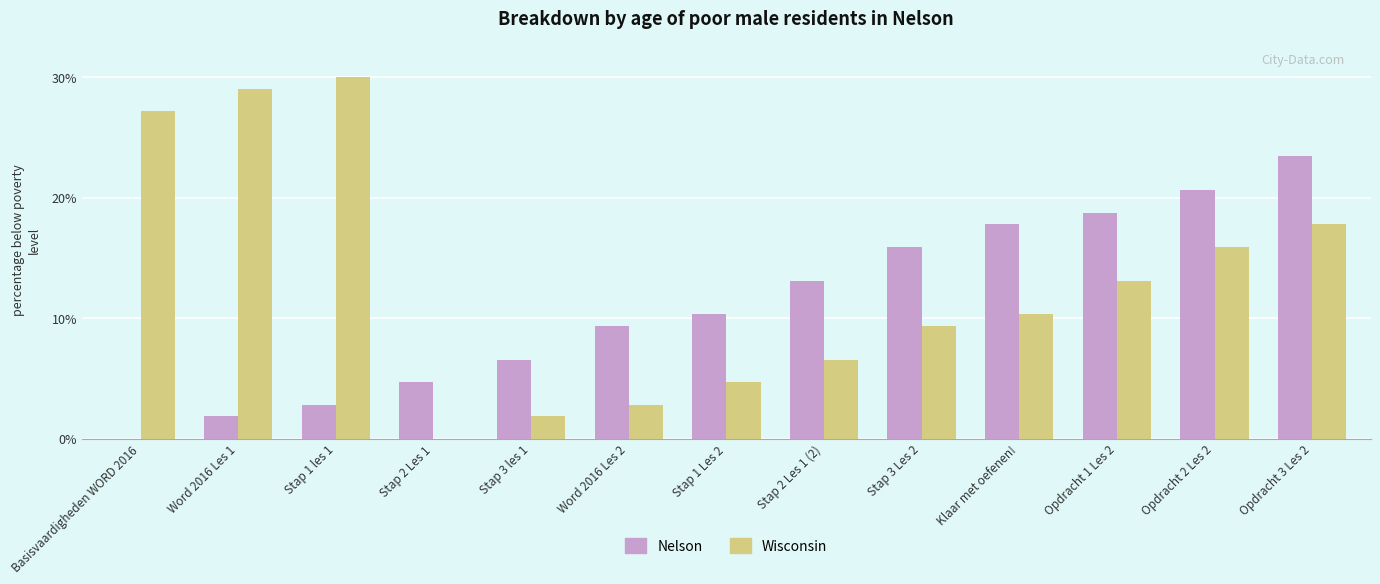

Which series changed the most between Stap 3 Les 2 and Opdracht 1 Les 2?

Wisconsin